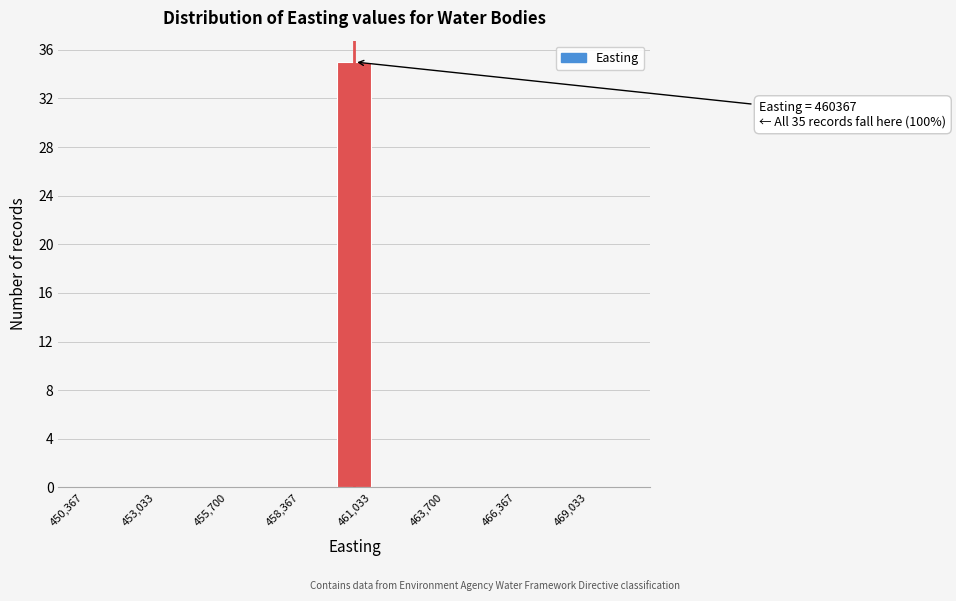

Around what value on the x-axis is the tallest bar? Give the approximate position of its centre, as read against the axis.

460500